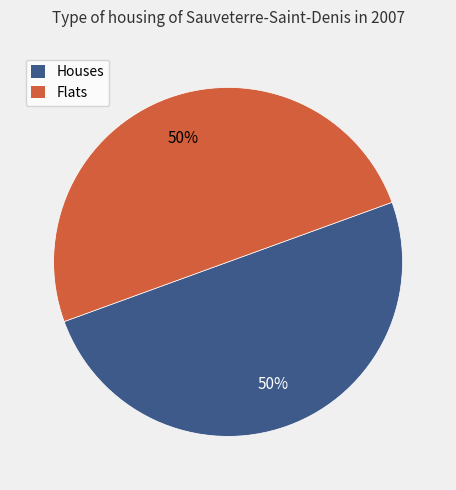

The Houses slice represents 50% of the pie. True or false?

True